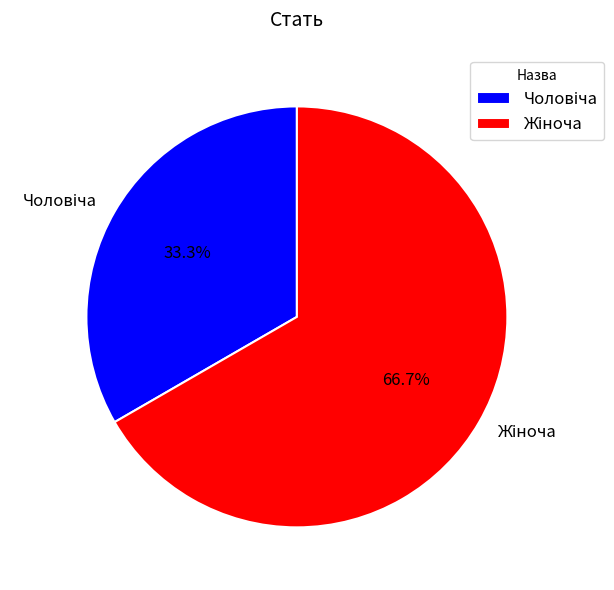

How many slices are in this pie chart?

2